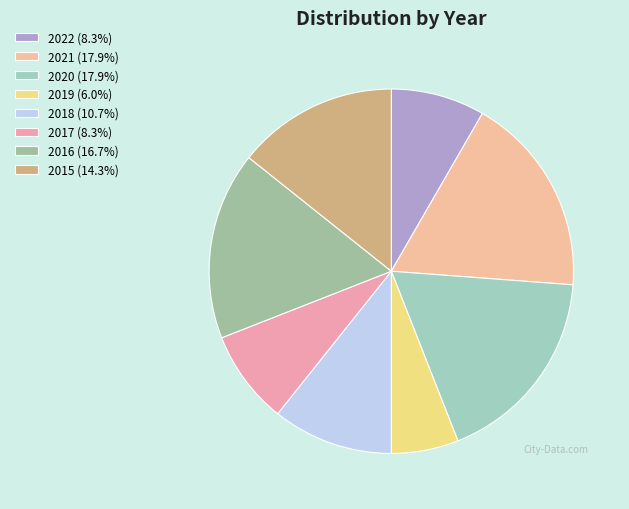

Combined, what portion of the pie is 2016 and 2020?

34.5%